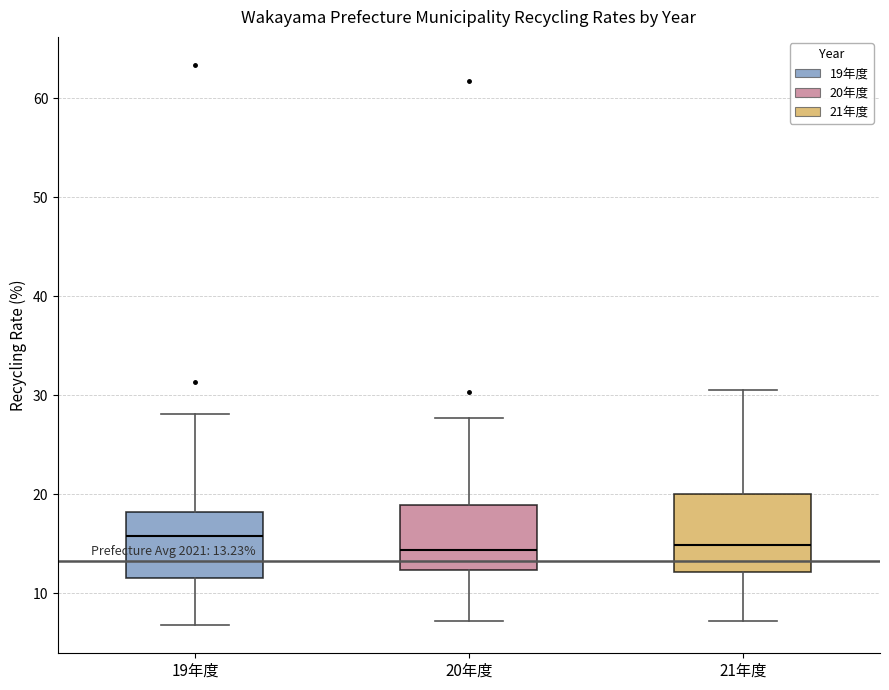

Comparing the boxes themselves (not the whiskers), which one is the tallest?

21年度